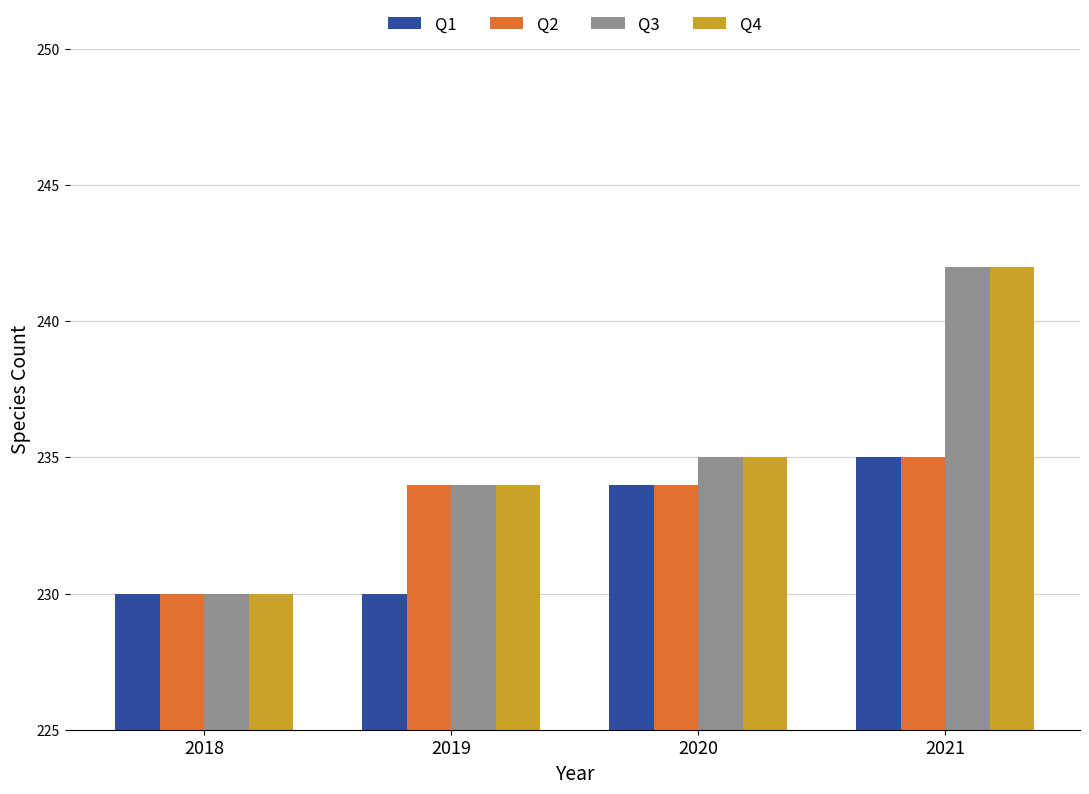

Is the value of Q2 at 2019 greater than the value of Q3 at 2021?

No